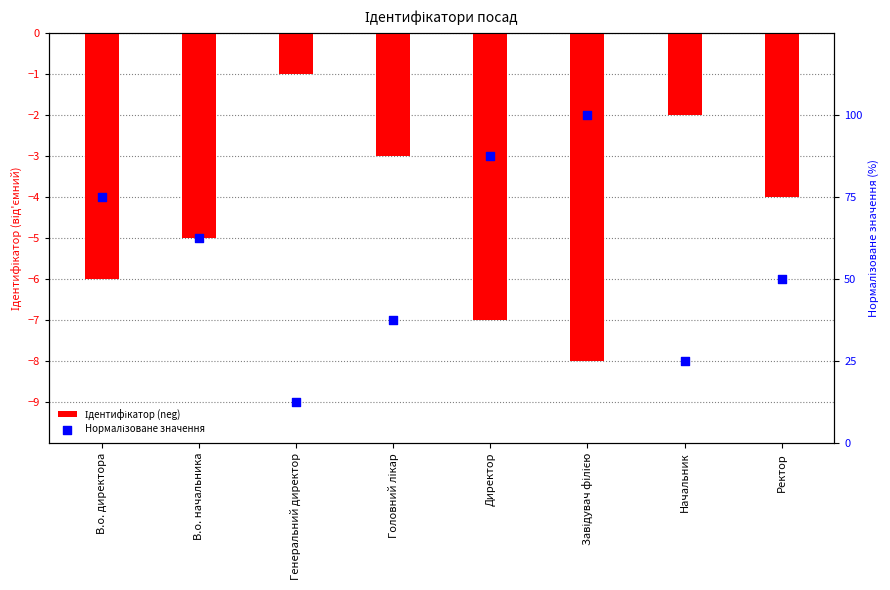

Which series has the largest total across all categories?

Нормалізоване значення